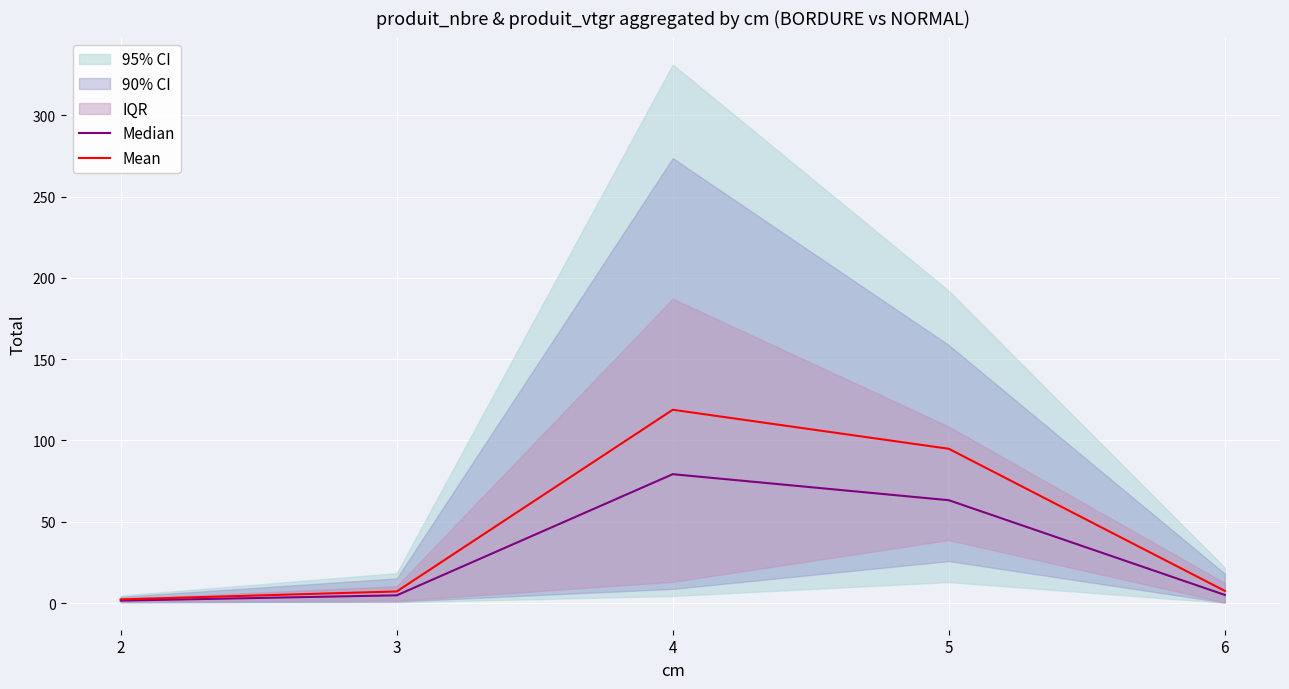

The Median series shows 2.6 at 6. True or false?

False